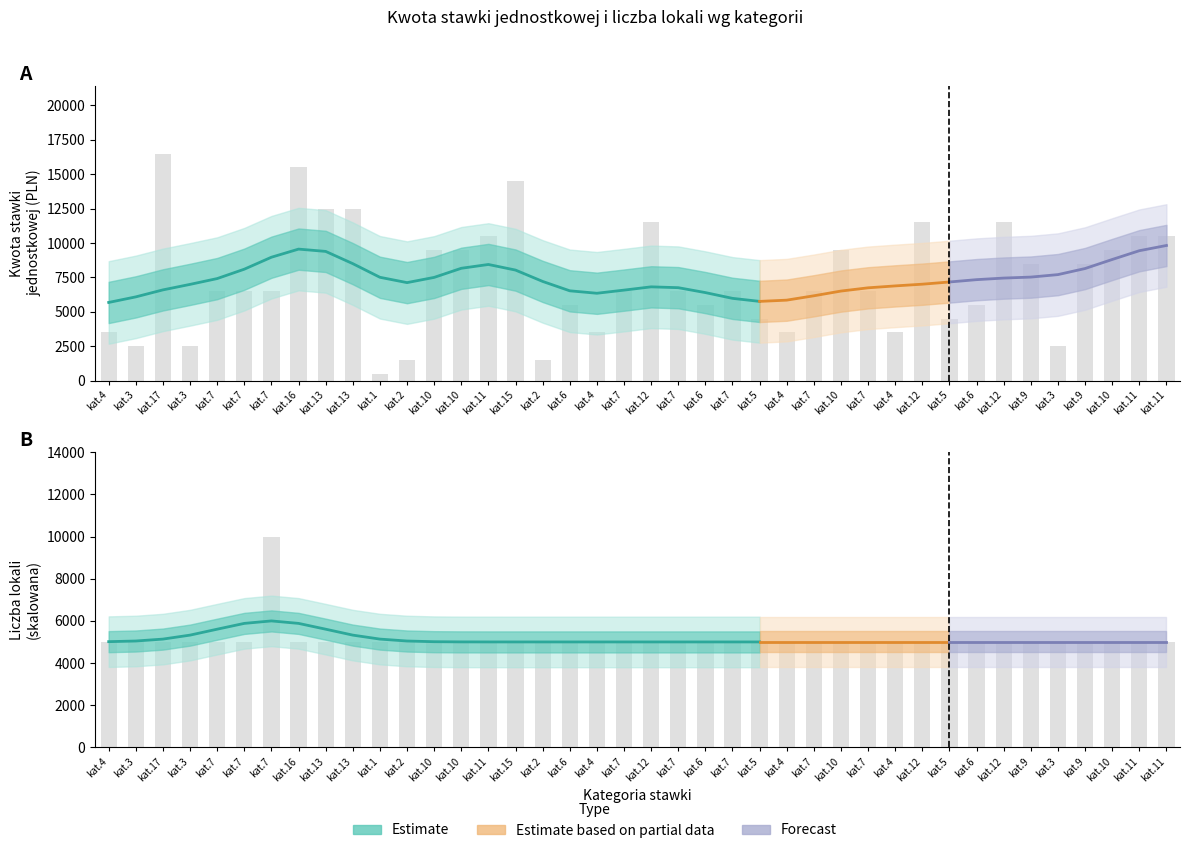

How many bars are there in each group?

2